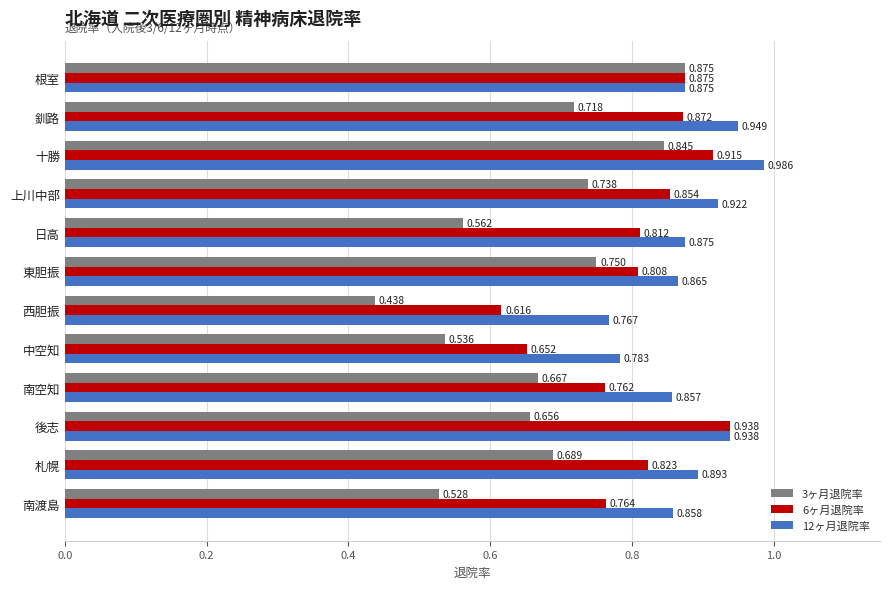

What is the difference between the second highest and second lowest values in the 6ヶ月退院率 series?

0.3